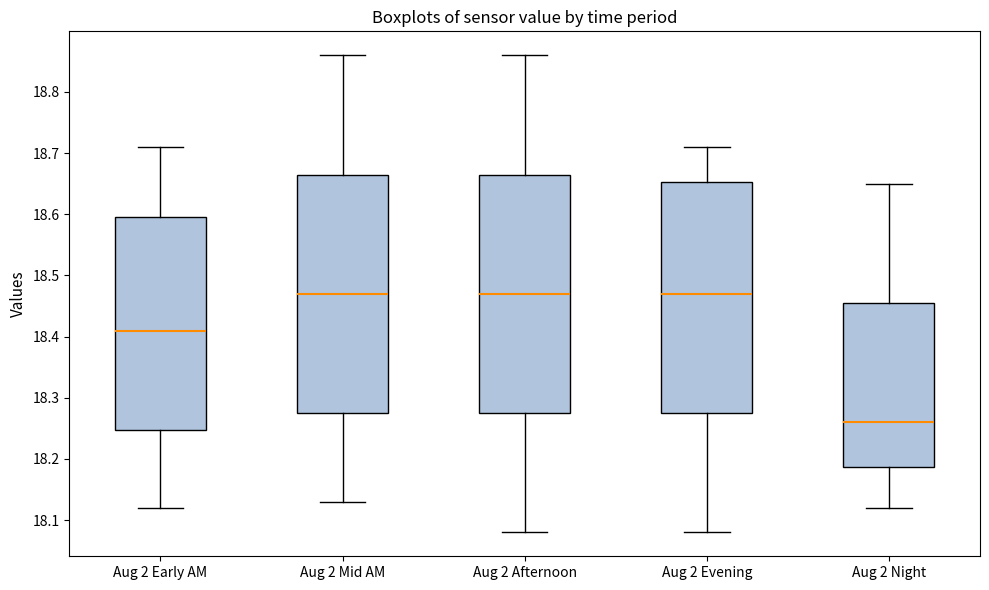

Reading left to right, read every box against the y-axis: the position of its median line, the range the box covers, and the ends of its whiskers. The values are not printed on the chart, so give them approximately, as read against the axis.

Aug 2 Early AM: median 18.41, box 18.25 to 18.60, whiskers 18.12 to 18.71
Aug 2 Mid AM: median 18.47, box 18.28 to 18.67, whiskers 18.13 to 18.86
Aug 2 Afternoon: median 18.47, box 18.28 to 18.67, whiskers 18.08 to 18.86
Aug 2 Evening: median 18.47, box 18.28 to 18.65, whiskers 18.08 to 18.71
Aug 2 Night: median 18.26, box 18.19 to 18.46, whiskers 18.12 to 18.65